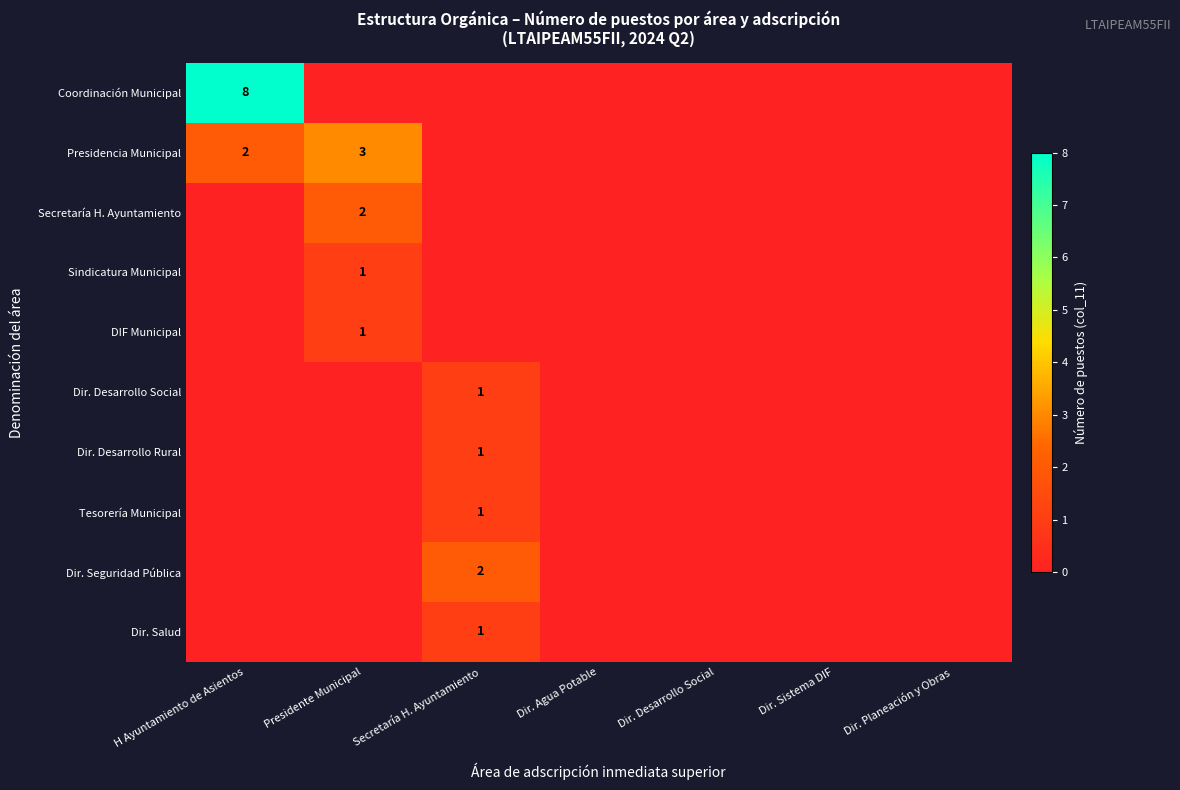

The value of Dir. Salud at Secretaría H. Ayuntamiento is 1. True or false?

True